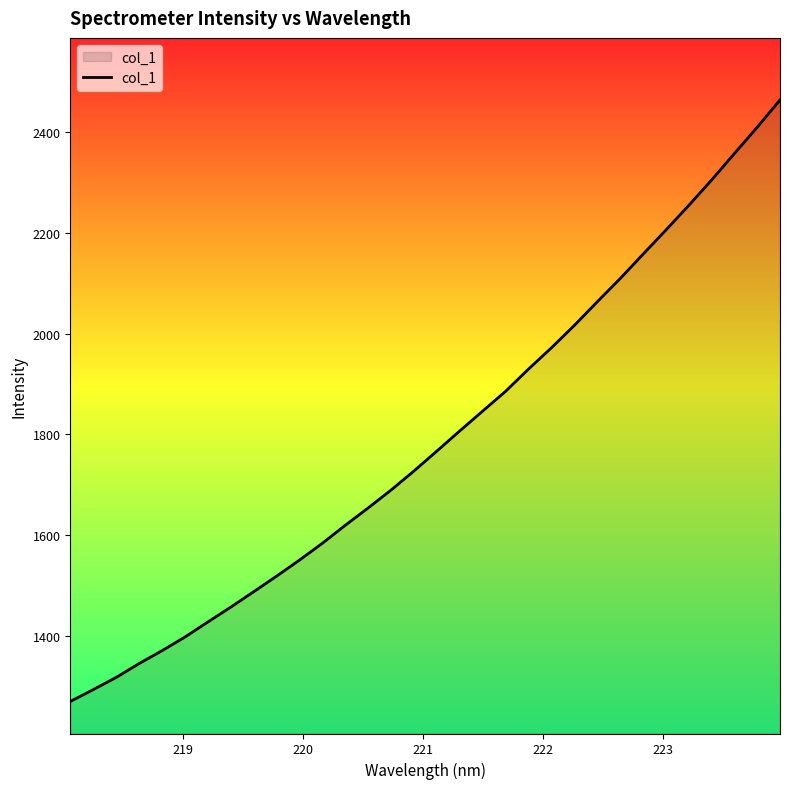

What is the greatest value displayed?

2463.6